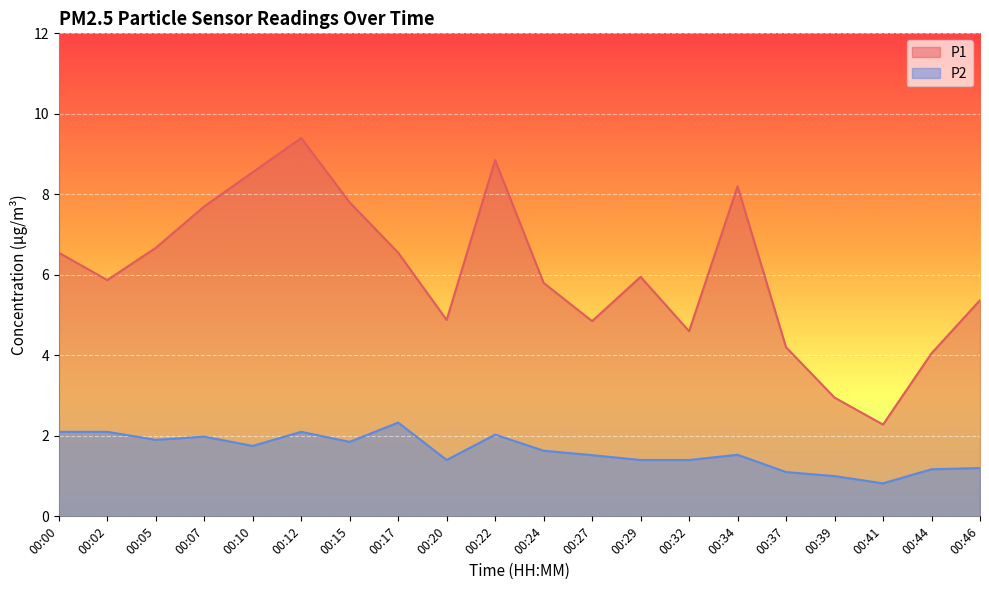

True or false: P2 and P1 cross at least once.

False